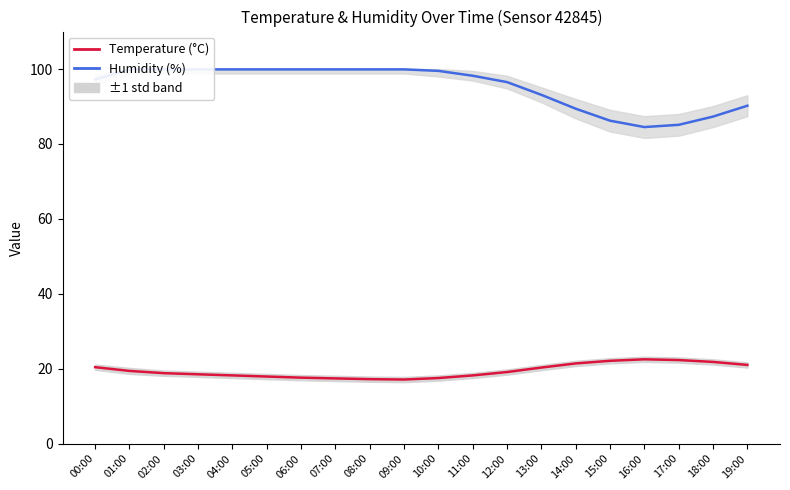

What is the sum of the Humidity (%) values at 03:00 and 16:00?

184.4